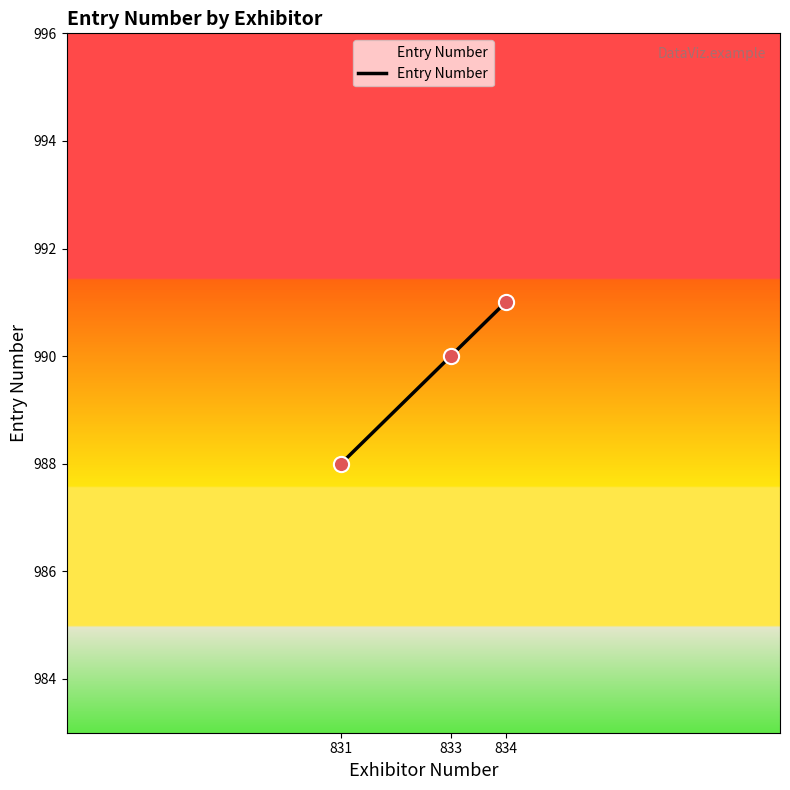

What is the change in value from 834 to 833?

-1